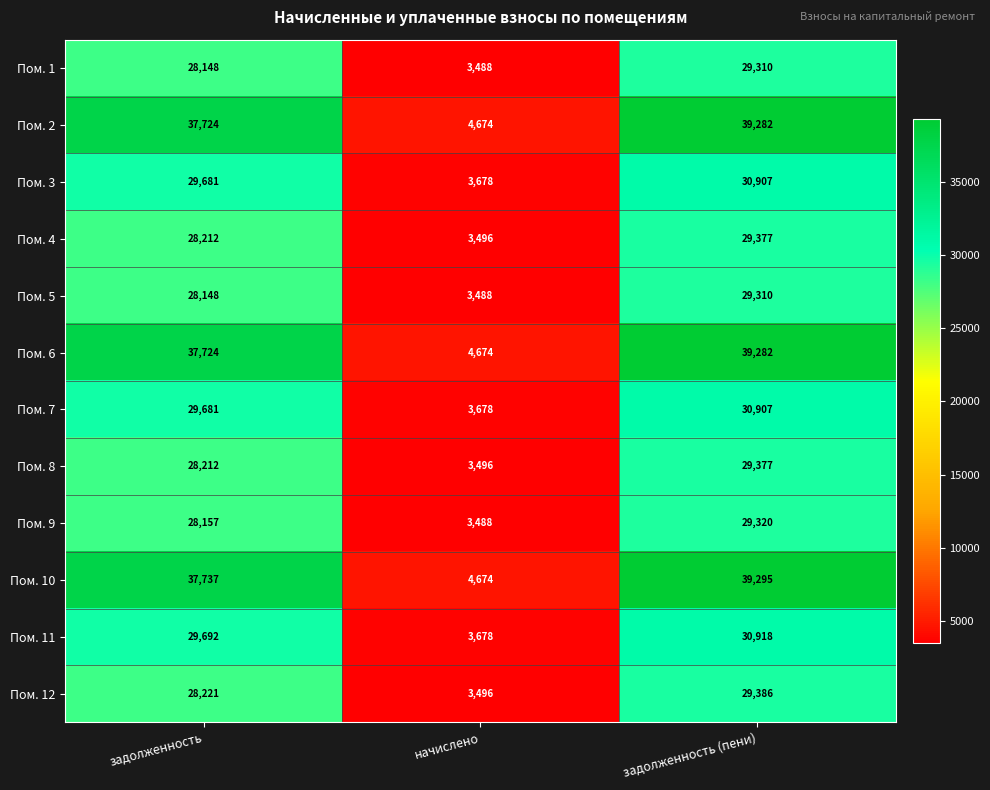

What is the maximum value shown in the chart?

39295